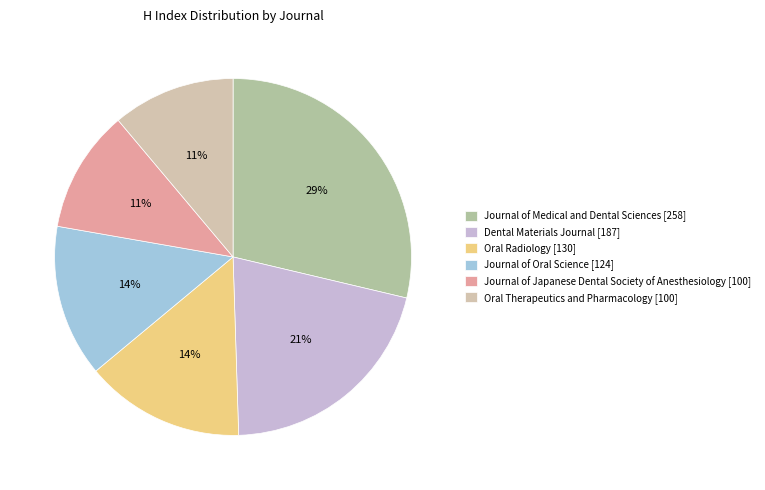

What is the change in value from Journal of Medical and Dental Sciences to Journal of Oral Science?

-134